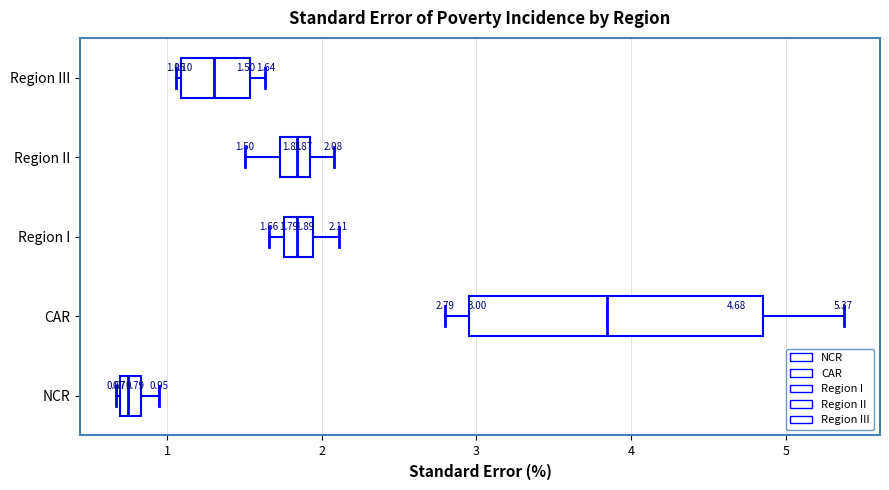

Which box has the furthest to the left median line?

NCR